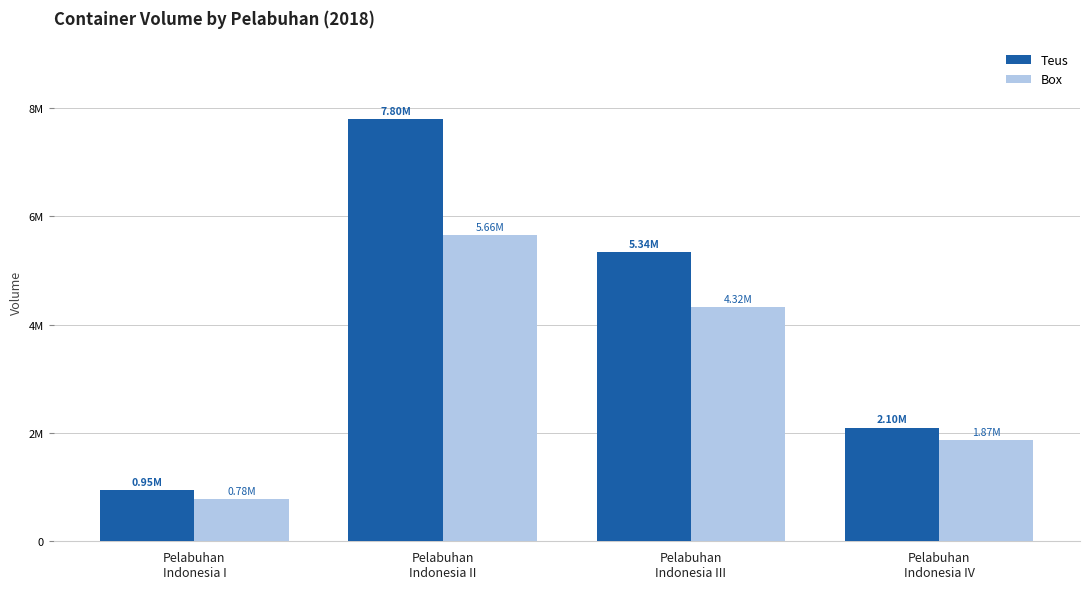

Are the bars grouped side by side (vs. stacked)?

Yes